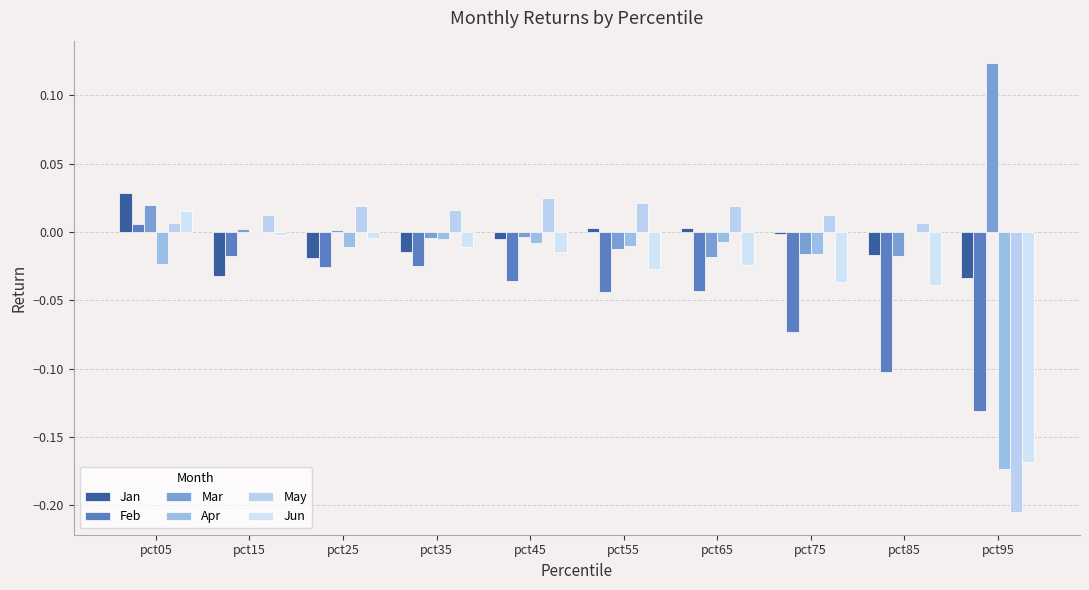

Which has a higher value, pct95 or pct85?

pct85